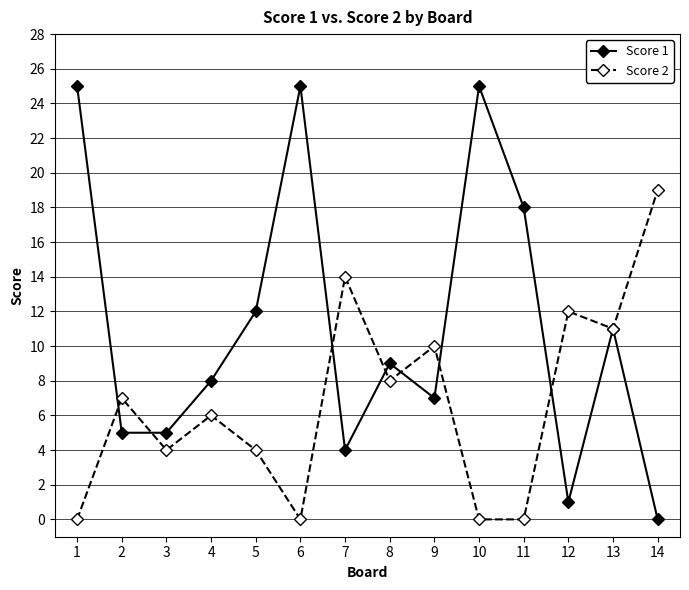

What is the spread (max minus min) of values at 8?

1